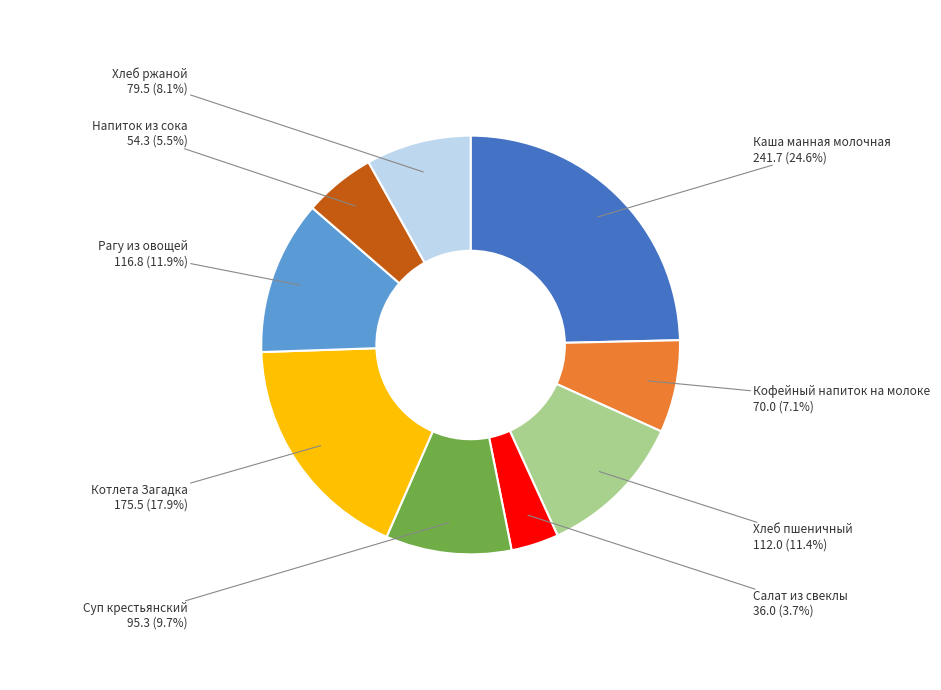

The Каша манная молочная slice represents 10% of the pie. True or false?

False